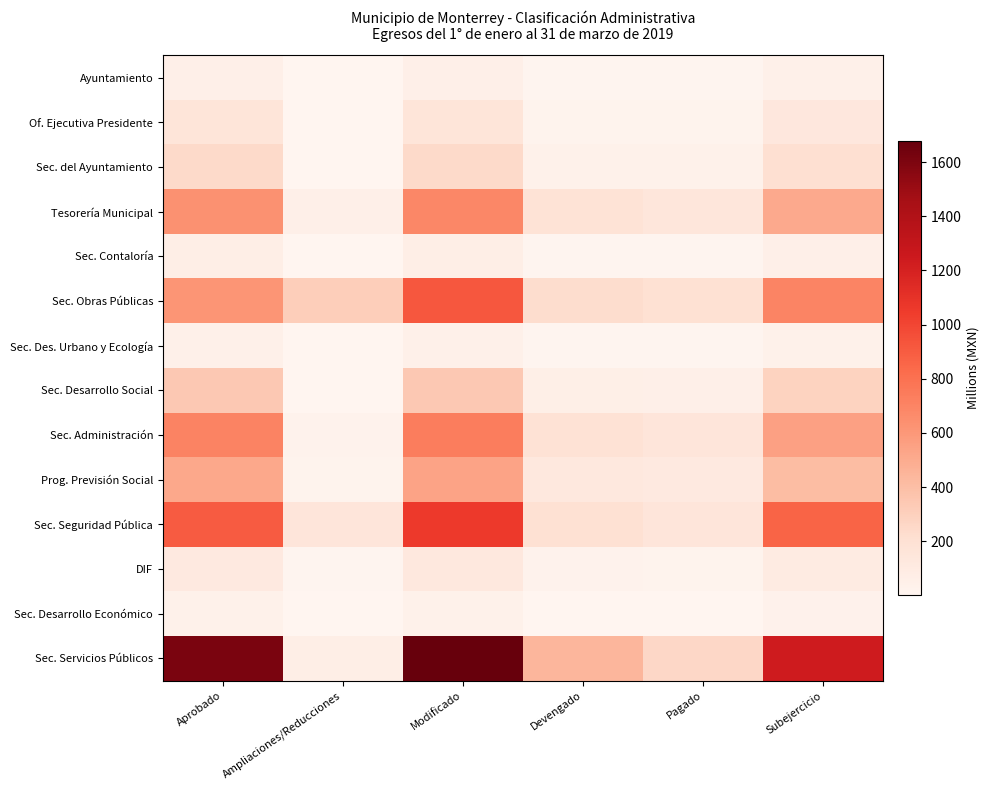

Reading left to right, extract all data points from this chart.

Ayuntamiento: Aprobado=58.6	Ampliaciones/Reducciones=0.2	Modificado=58.5	Devengado=11.1	Pagado=9.5	Subejercicio=47.3
Of. Ejecutiva Presidente: Aprobado=159.0	Ampliaciones/Reducciones=0.0	Modificado=158.9	Devengado=21.9	Pagado=19.8	Subejercicio=137.1
Sec. del Ayuntamiento: Aprobado=246.7	Ampliaciones/Reducciones=2.4	Modificado=249.1	Devengado=44.5	Pagado=41.1	Subejercicio=204.6
Tesorería Municipal: Aprobado=629.8	Ampliaciones/Reducciones=57.8	Modificado=687.6	Devengado=178.1	Pagado=148.0	Subejercicio=509.5
Sec. Contaloría: Aprobado=71.2	Ampliaciones/Reducciones=2.7	Modificado=68.5	Devengado=9.6	Pagado=8.7	Subejercicio=58.9
Sec. Obras Públicas: Aprobado=613.6	Ampliaciones/Reducciones=309.3	Modificado=922.9	Devengado=224.3	Pagado=199.1	Subejercicio=698.6
Sec. Des. Urbano y Ecología: Aprobado=47.7	Ampliaciones/Reducciones=0.7	Modificado=48.3	Devengado=8.9	Pagado=8.0	Subejercicio=39.5
Sec. Desarrollo Social: Aprobado=343.0	Ampliaciones/Reducciones=2.7	Modificado=345.7	Devengado=62.1	Pagado=52.5	Subejercicio=283.6
Sec. Administración: Aprobado=707.4	Ampliaciones/Reducciones=32.6	Modificado=740.0	Devengado=189.2	Pagado=152.0	Subejercicio=550.9
Prog. Previsión Social: Aprobado=516.1	Ampliaciones/Reducciones=23.4	Modificado=539.6	Devengado=129.8	Pagado=114.8	Subejercicio=409.7
Sec. Seguridad Pública: Aprobado=904.8	Ampliaciones/Reducciones=156.9	Modificado=1061.7	Devengado=197.5	Pagado=151.9	Subejercicio=864.2
DIF: Aprobado=113.6	Ampliaciones/Reducciones=12.2	Modificado=125.8	Devengado=29.5	Pagado=25.9	Subejercicio=96.3
Sec. Desarrollo Económico: Aprobado=42.9	Ampliaciones/Reducciones=2.8	Modificado=40.1	Devengado=5.0	Pagado=4.3	Subejercicio=35.1
Sec. Servicios Públicos: Aprobado=1610.0	Ampliaciones/Reducciones=68.8	Modificado=1678.8	Devengado=443.0	Pagado=260.6	Subejercicio=1235.8